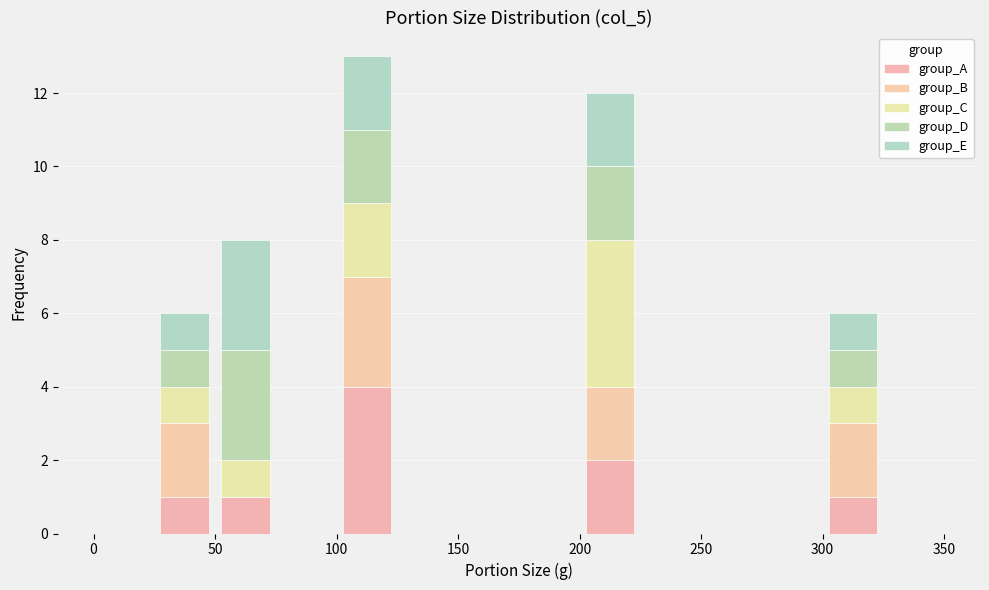

Which range on the x-axis has the tallest stacked bar (by total height)?

100 to 125